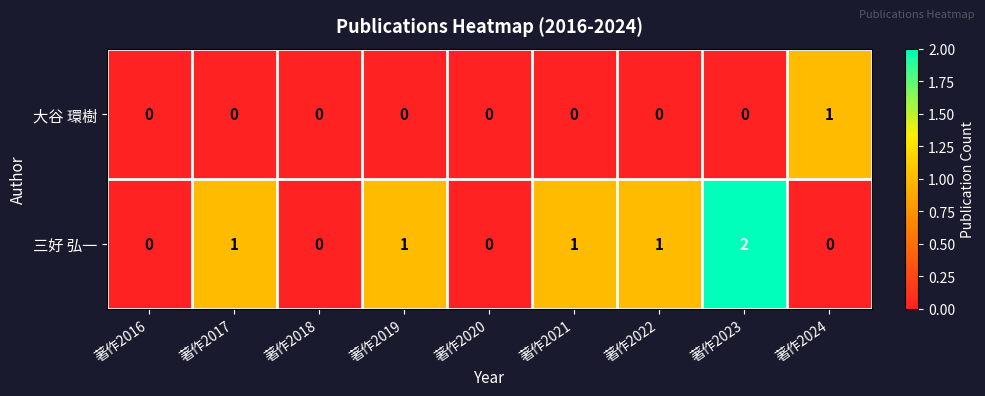

Reading right to left, extract all data points from this chart.

大谷 環樹: 1	0	0	0	0	0	0	0	0
三好 弘一: 0	2	1	1	0	1	0	1	0